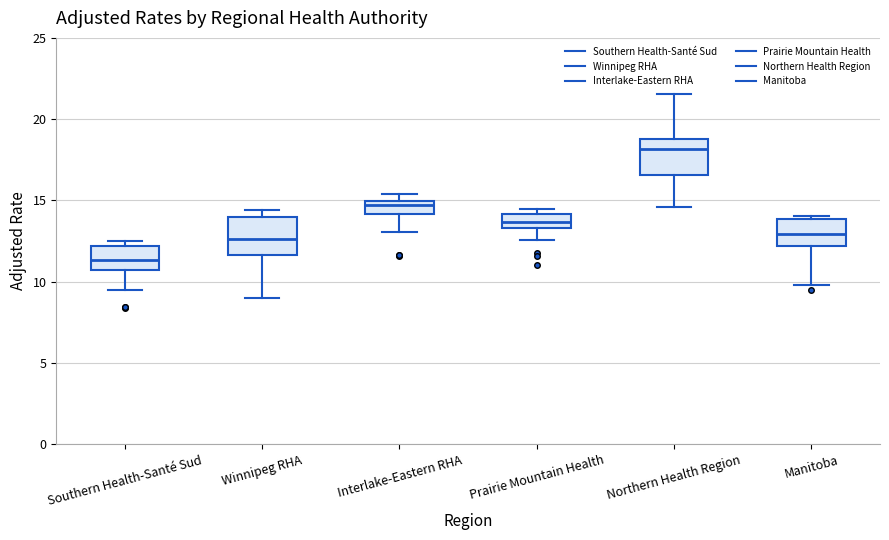

Where does the median line of the box for Manitoba sit on the y-axis? The values are not printed on the chart, so give them approximately, as read against the axis.

13.0